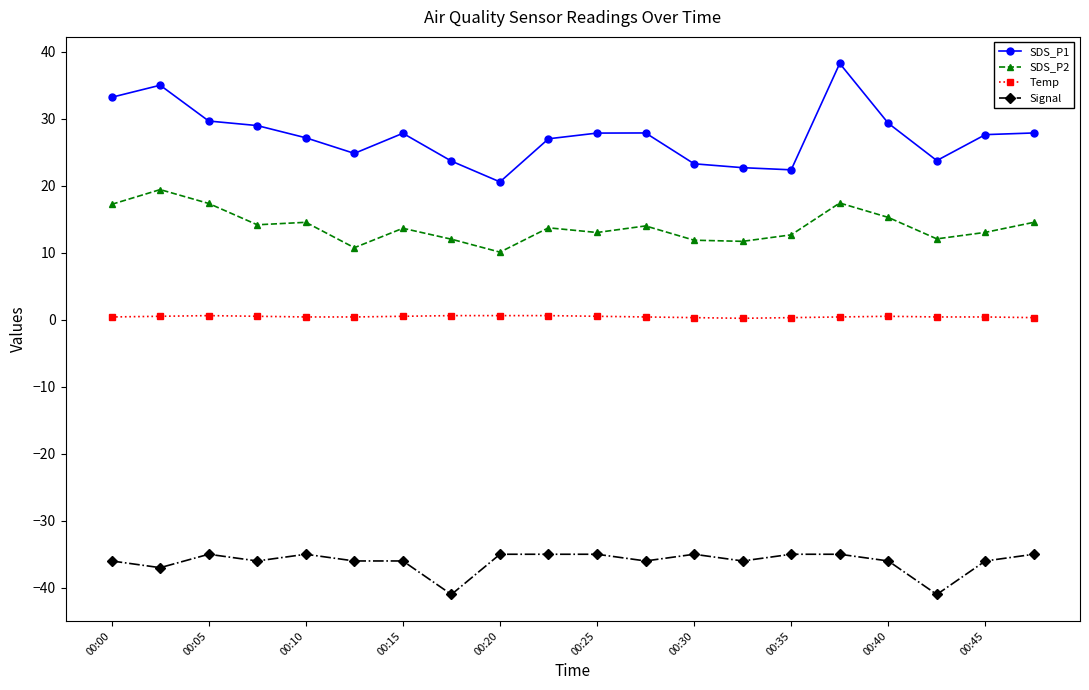

Which series has the largest range (max minus min)?

SDS_P1